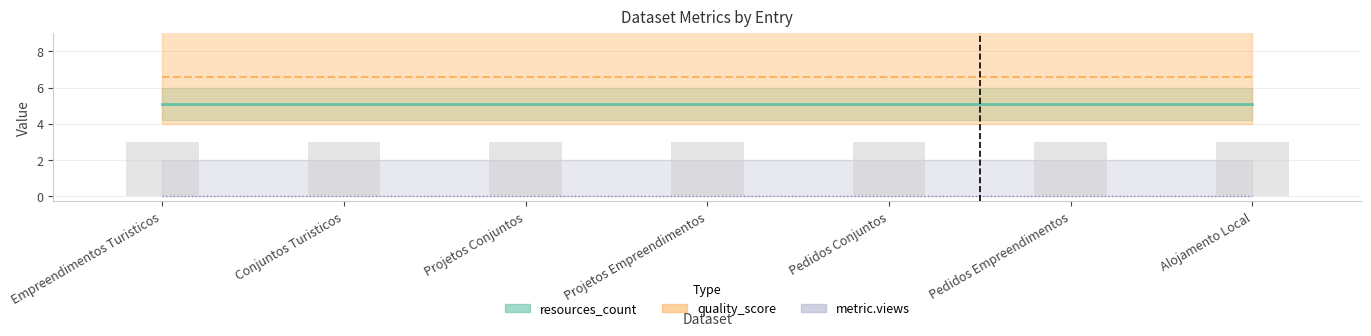

At which label does metric.views reach its peak?

Empreendimentos Turisticos